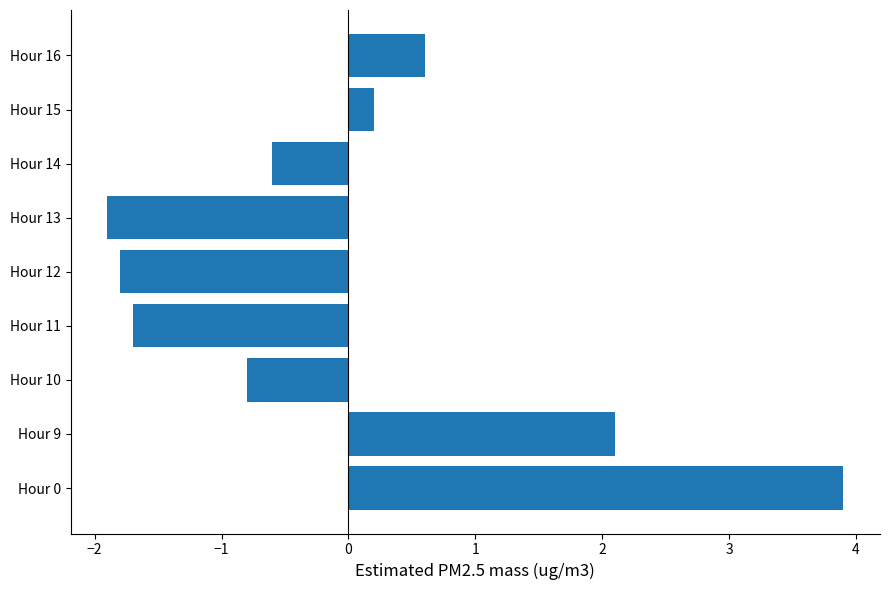

What is the greatest value displayed?

3.9